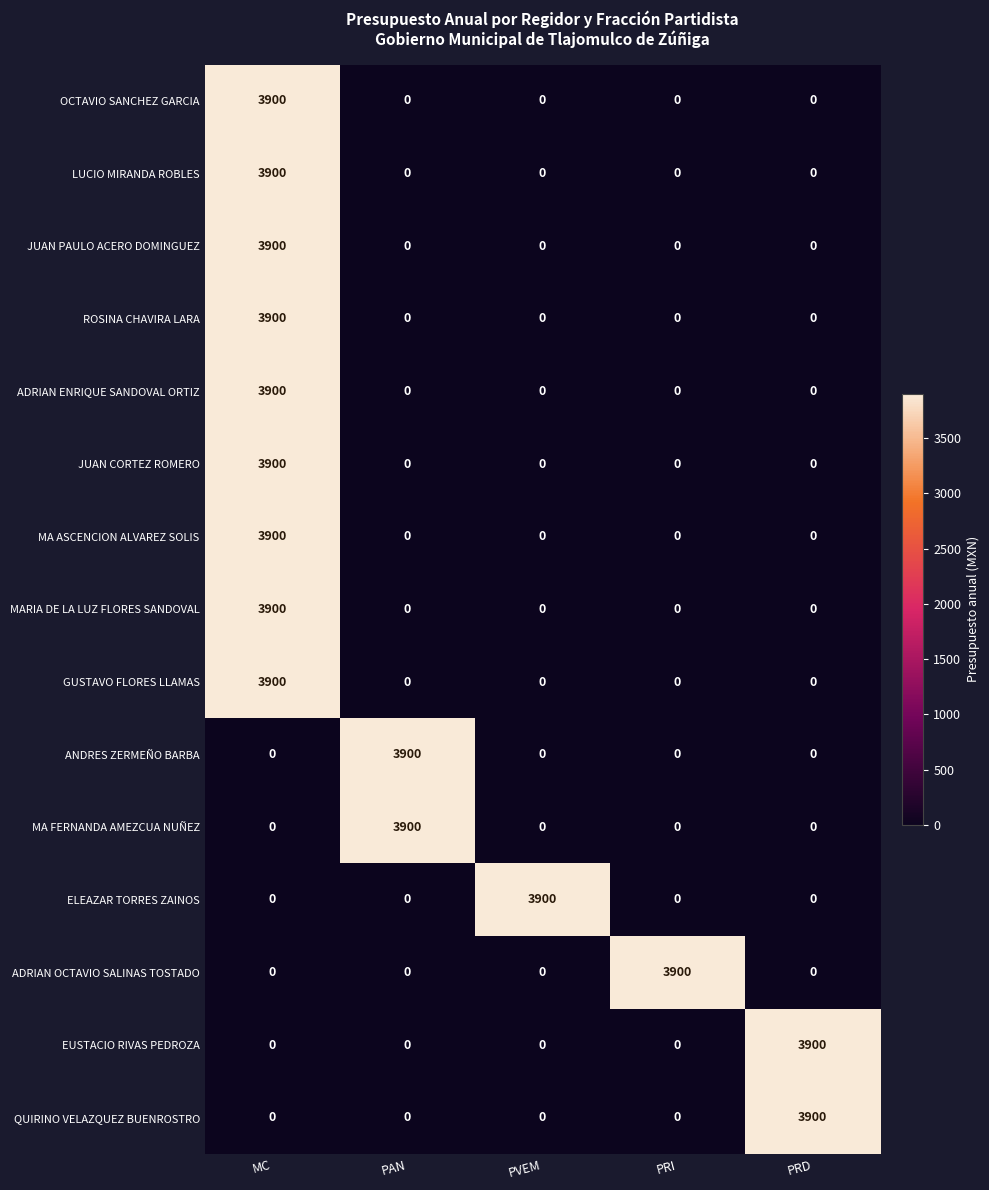

What is the sum of all MA ASCENCION ALVAREZ SOLIS values?

3900